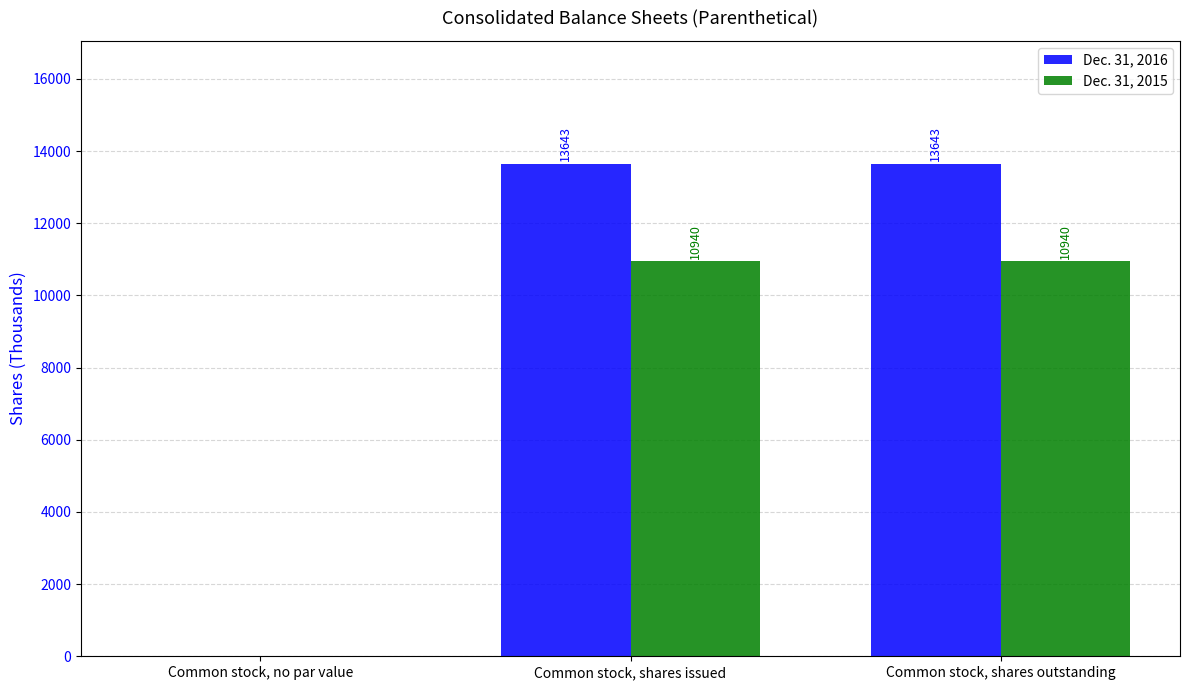

What is the difference between the Dec. 31, 2015 values at Common stock, no par value and Common stock, shares issued?

10940